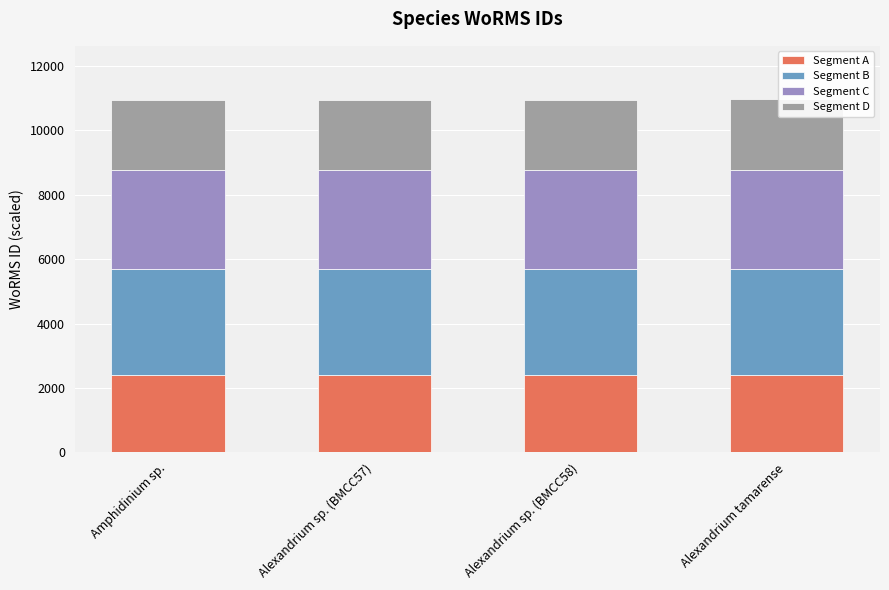

Reading left to right, extract all data points from this chart.

Segment A: Amphidinium sp.=2408.4	Alexandrium sp. (BMCC57)=2408.3	Alexandrium sp. (BMCC58)=2408.3	Alexandrium tamarense=2413.7
Segment B: Amphidinium sp.=3284.2	Alexandrium sp. (BMCC57)=3284.1	Alexandrium sp. (BMCC58)=3284.1	Alexandrium tamarense=3291.4
Segment C: Amphidinium sp.=3065.2	Alexandrium sp. (BMCC57)=3065.2	Alexandrium sp. (BMCC58)=3065.2	Alexandrium tamarense=3072.0
Segment D: Amphidinium sp.=2189.5	Alexandrium sp. (BMCC57)=2189.4	Alexandrium sp. (BMCC58)=2189.4	Alexandrium tamarense=2194.3